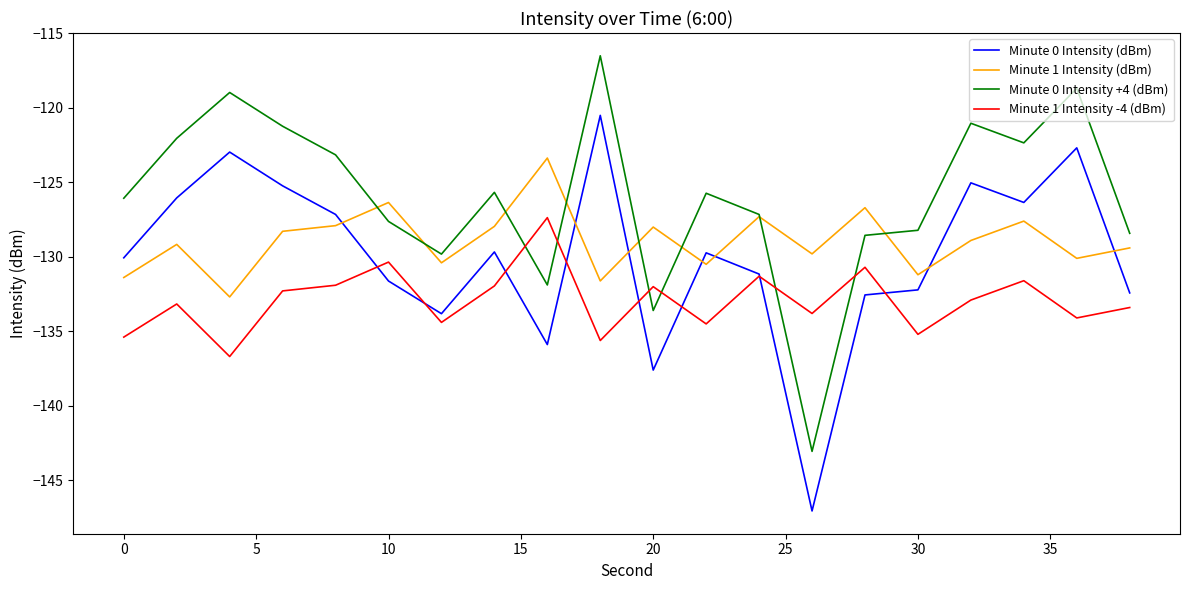

What is the maximum value for Minute 0 Intensity (dBm)?

-120.5